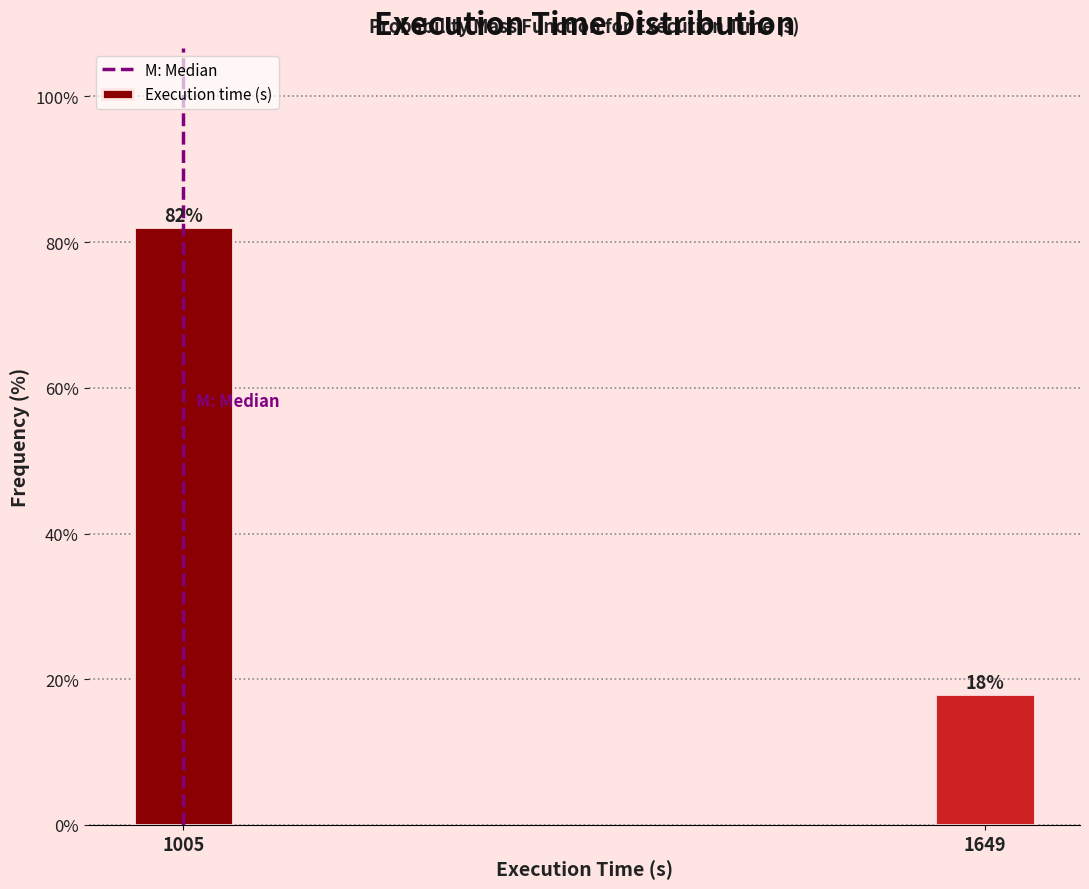

What is the average value?

50.0